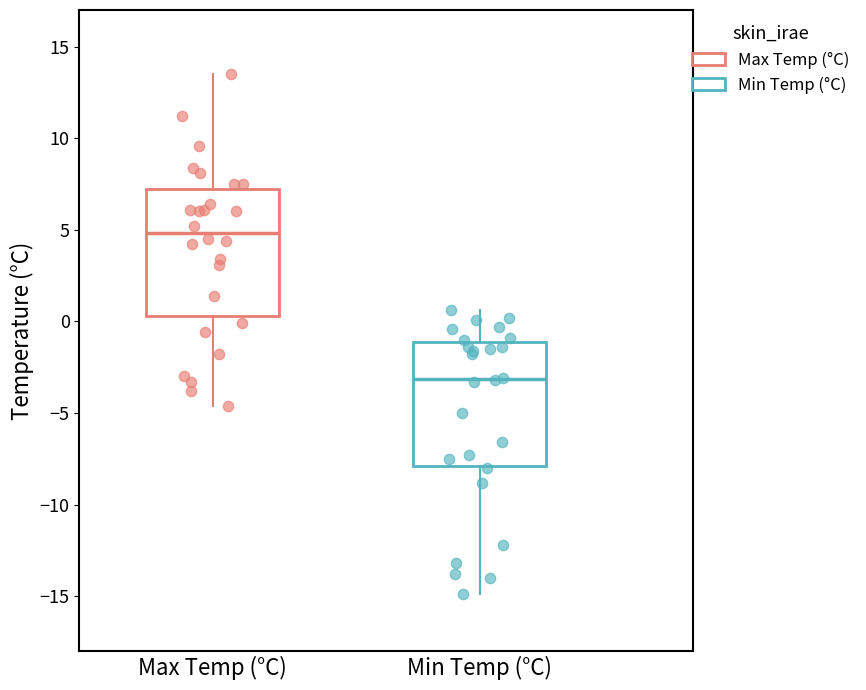

Reading left to right, read every box against the y-axis: the position of its median line, the range the box covers, and the ends of its whiskers. The values are not printed on the chart, so give them approximately, as read against the axis.

Max Temp (°C): median 5.0, box 0.5 to 7.0, whiskers -4.5 to 13.5
Min Temp (°C): median -3.0, box -8.0 to -1.0, whiskers -15.0 to 0.5